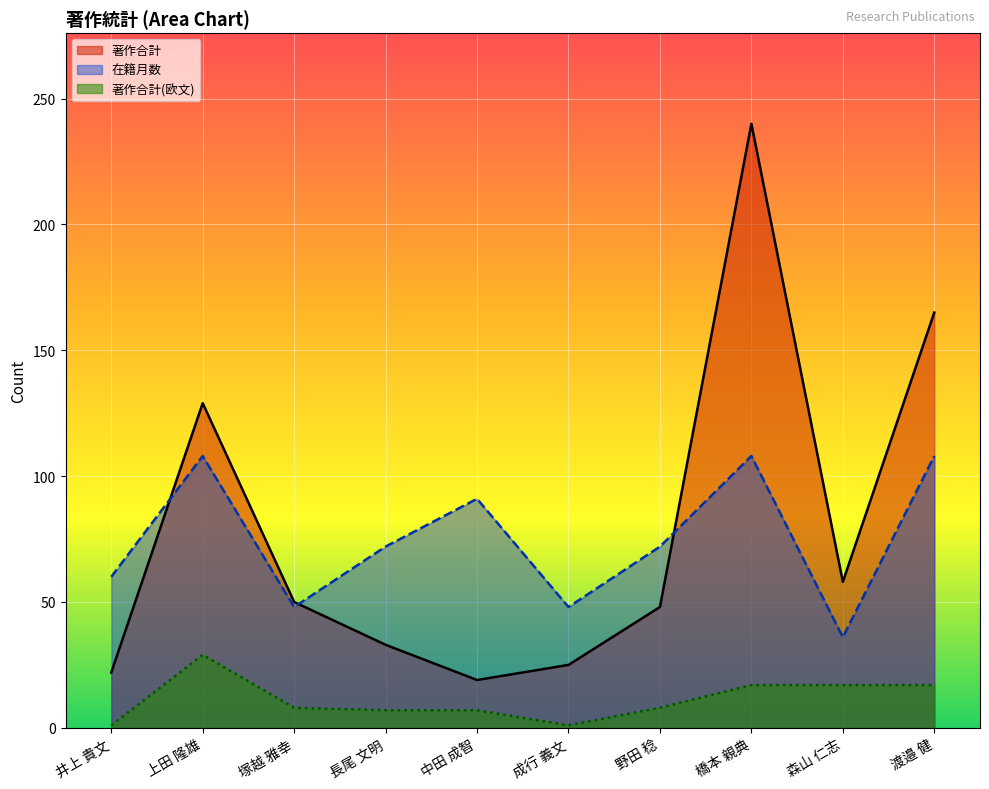

What is the label of the 8th point from the left?

橋本 親典